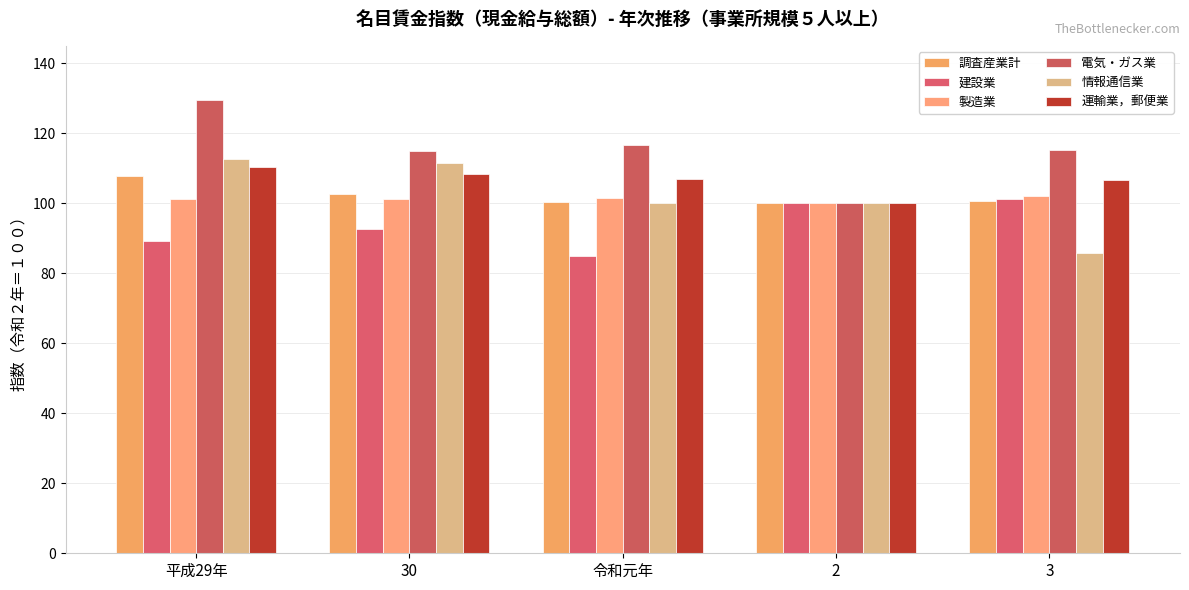

Rank the series by their maximum value, from lowest to highest.

建設業, 製造業, 調査産業計, 運輸業，郵便業, 情報通信業, 電気・ガス業